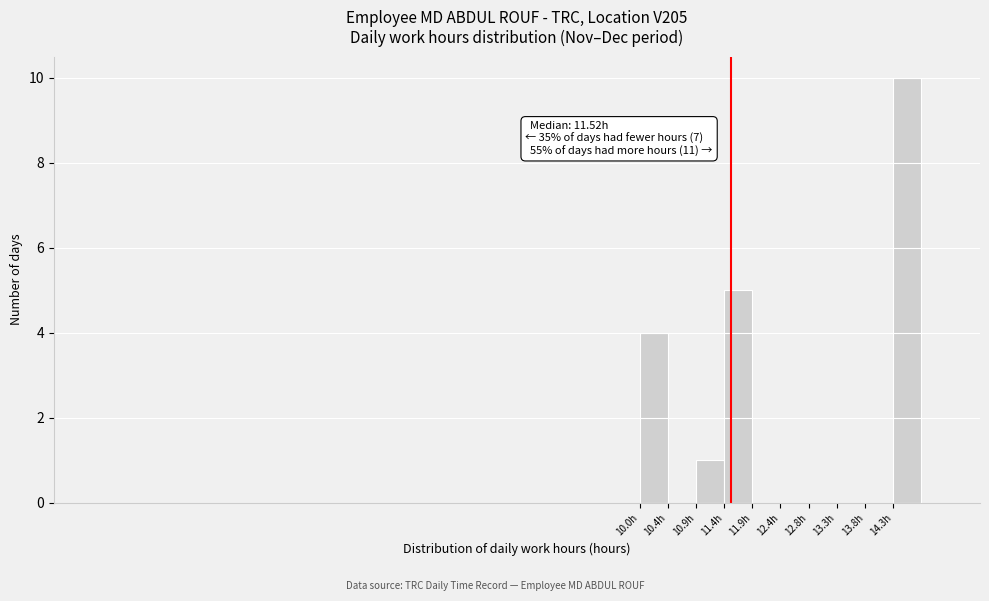

Over which range of the x-axis is the bar tallest?

14.25 to 14.75